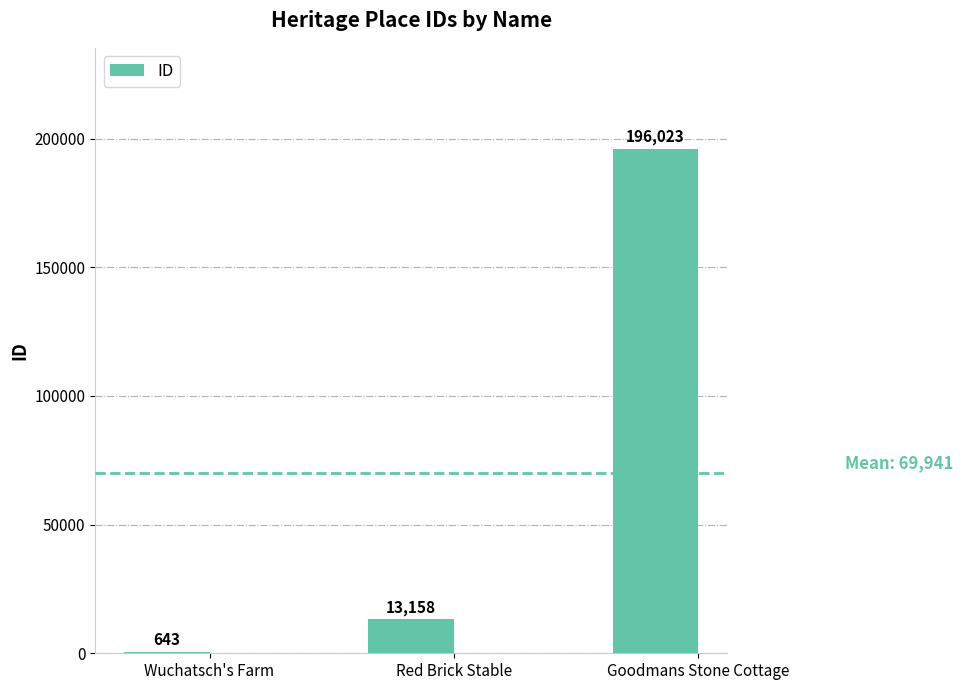

What is the sum of the values at Goodmans Stone Cottage and Red Brick Stable?

209181